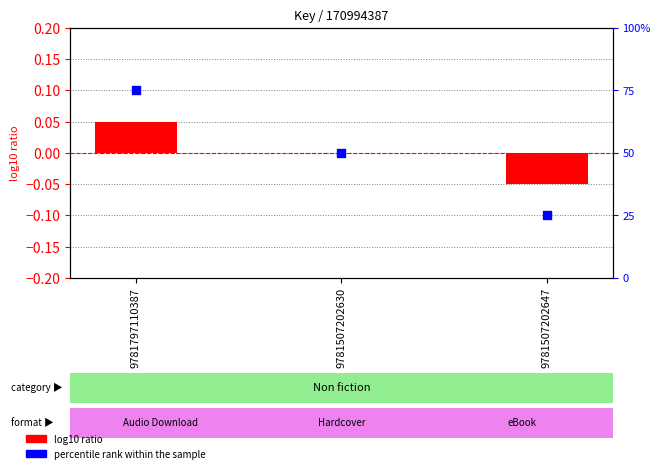

Which series has the largest total across all categories?

percentile rank within the sample